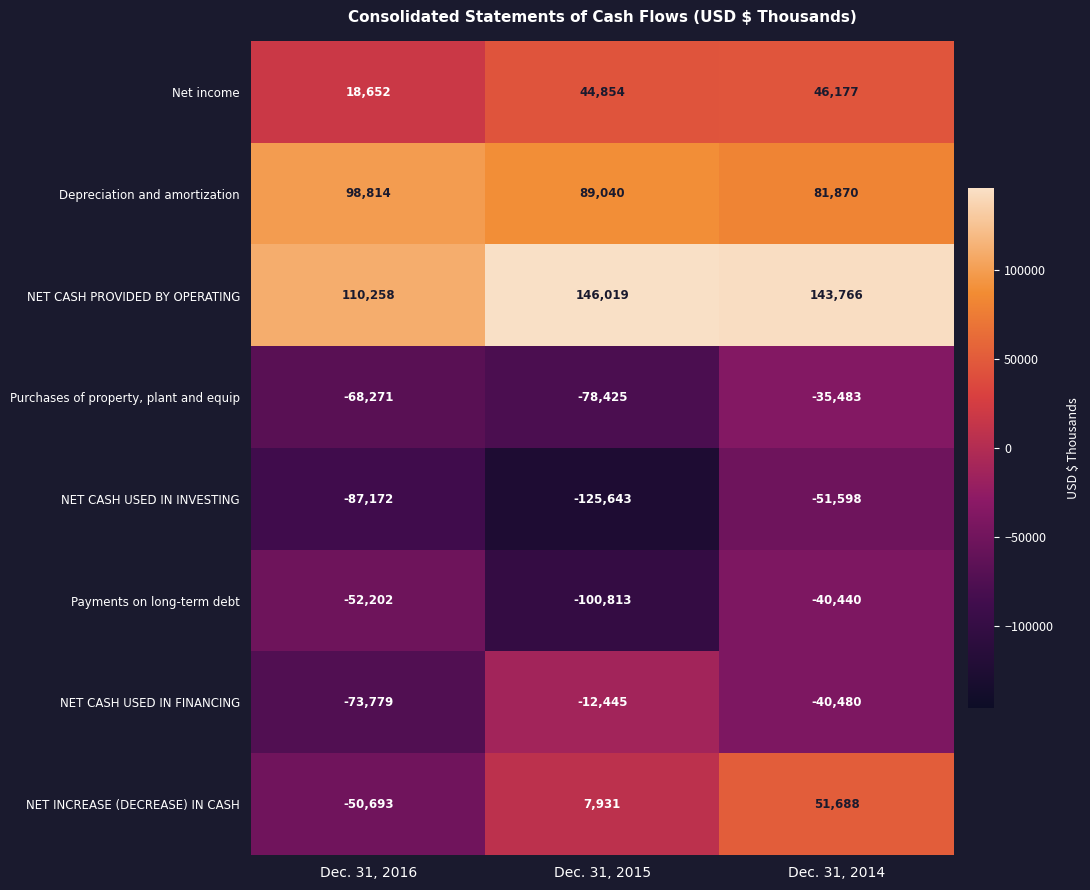

What is the difference between the maximum and minimum values in the Purchases of property, plant and equip series?

42942